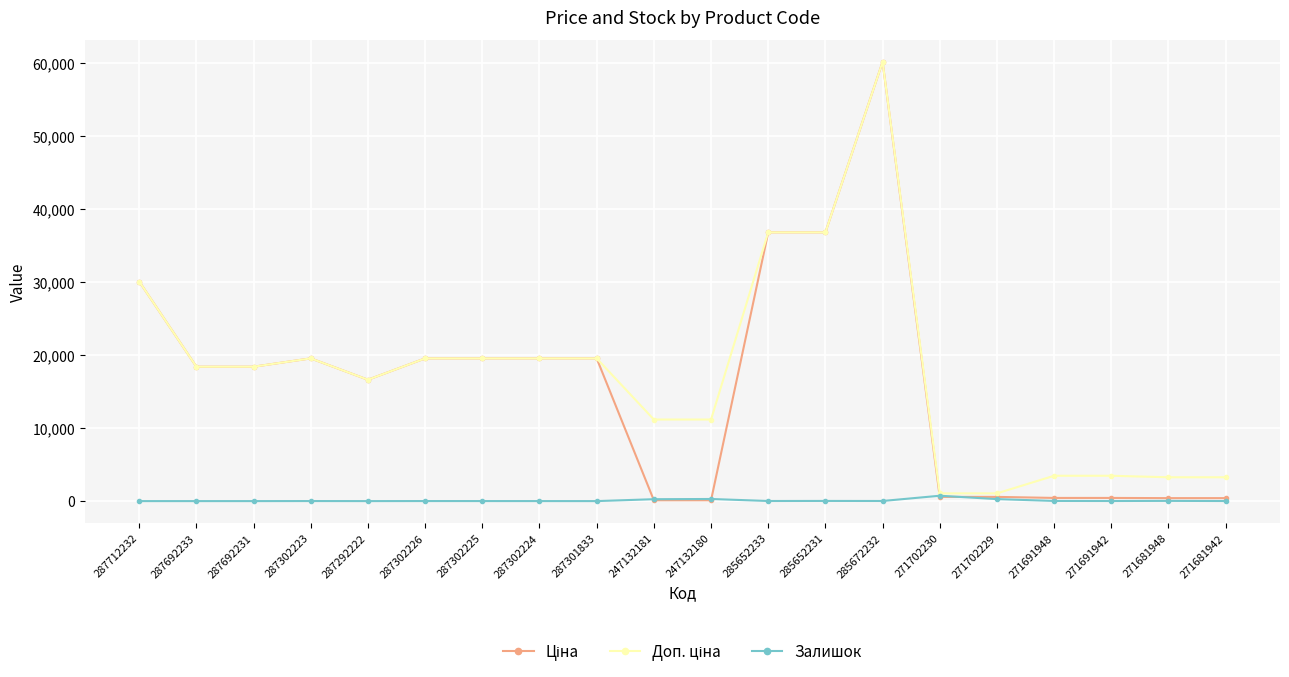

What is the spread (max minus min) of values at 287692231?

18420.9